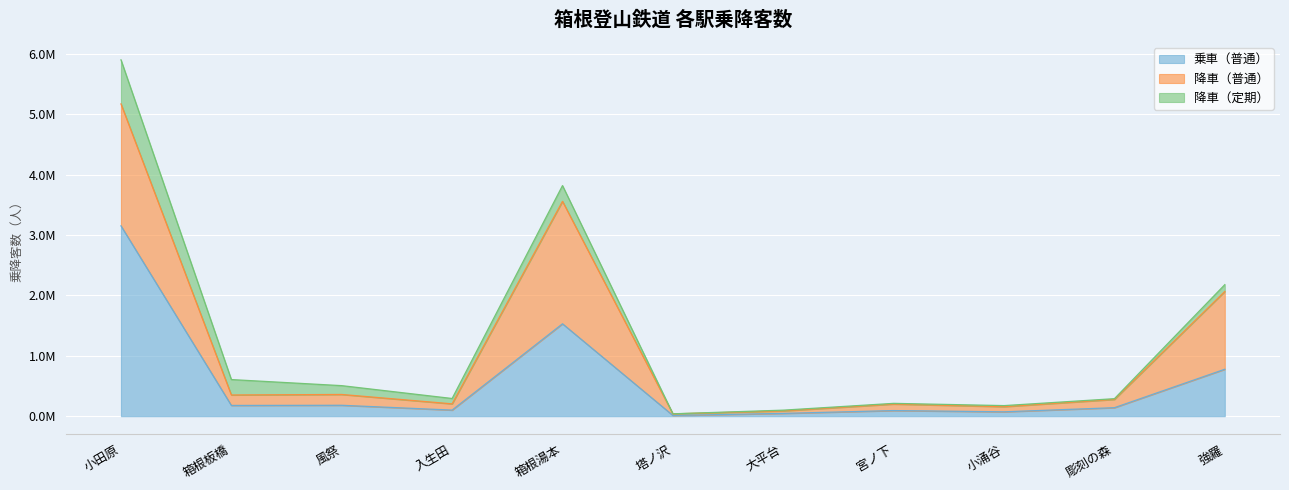

Which series has the widest spread of values?

乗車（普通）